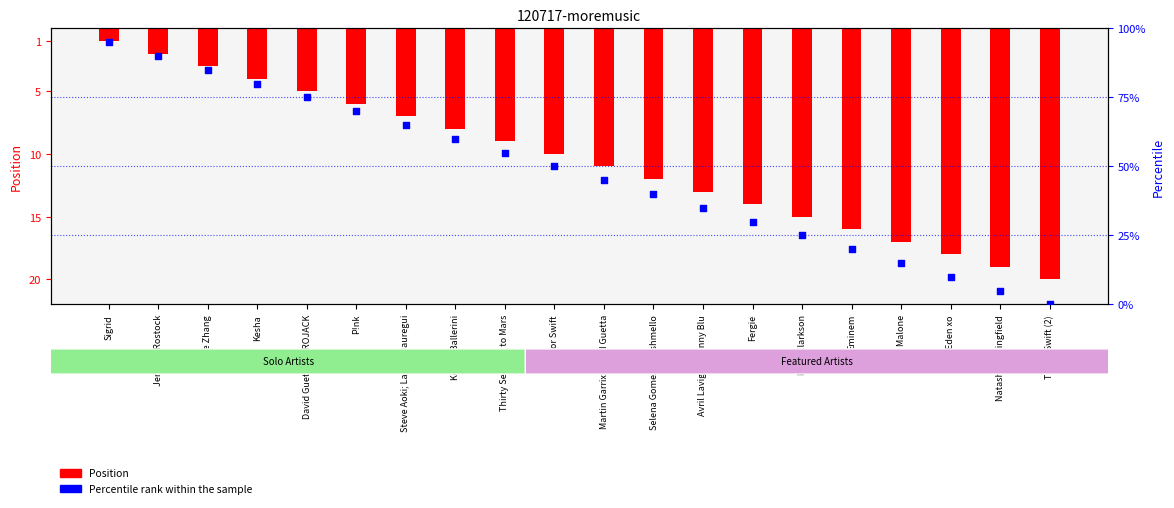

Which series reaches the maximum Y coordinate?

Percentile rank within the sample